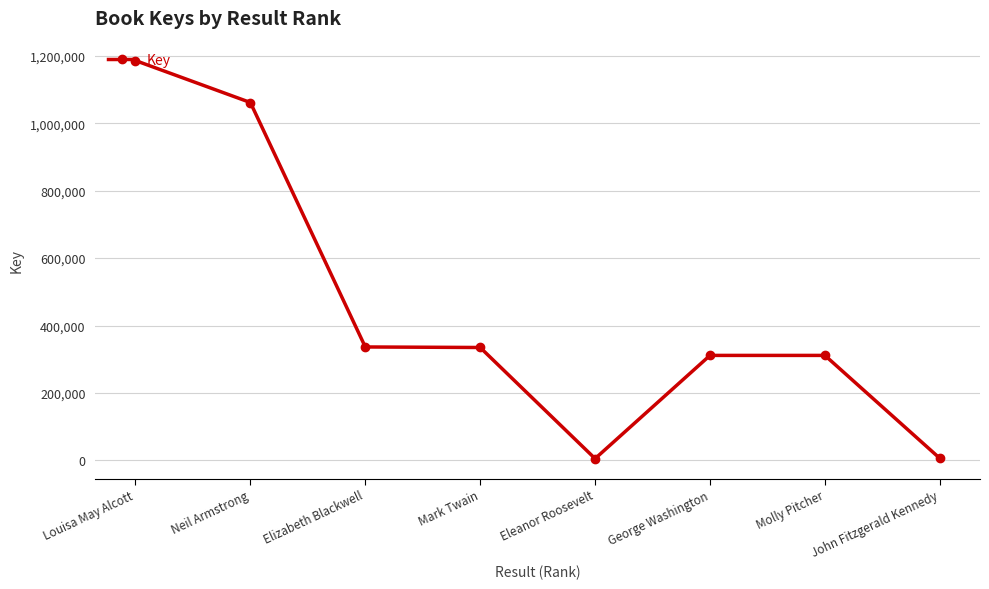

What is the label of the 8th point from the left?

John Fitzgerald Kennedy